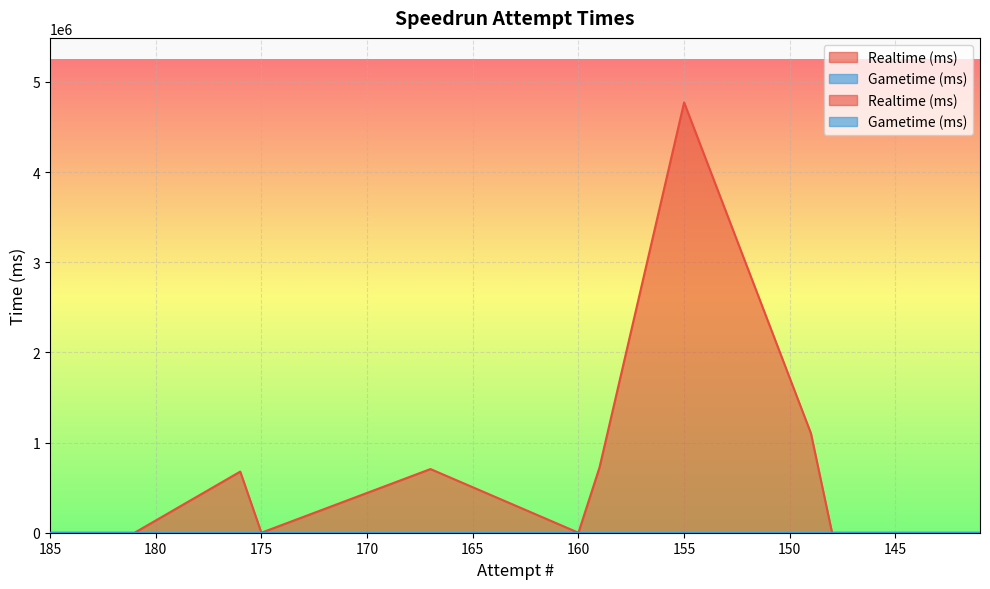

Count the number of values greater than 0.

5